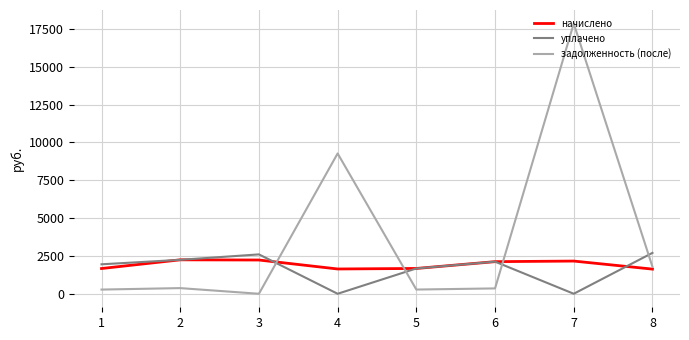

The уплачено series shows 1563.4 at 8. True or false?

False